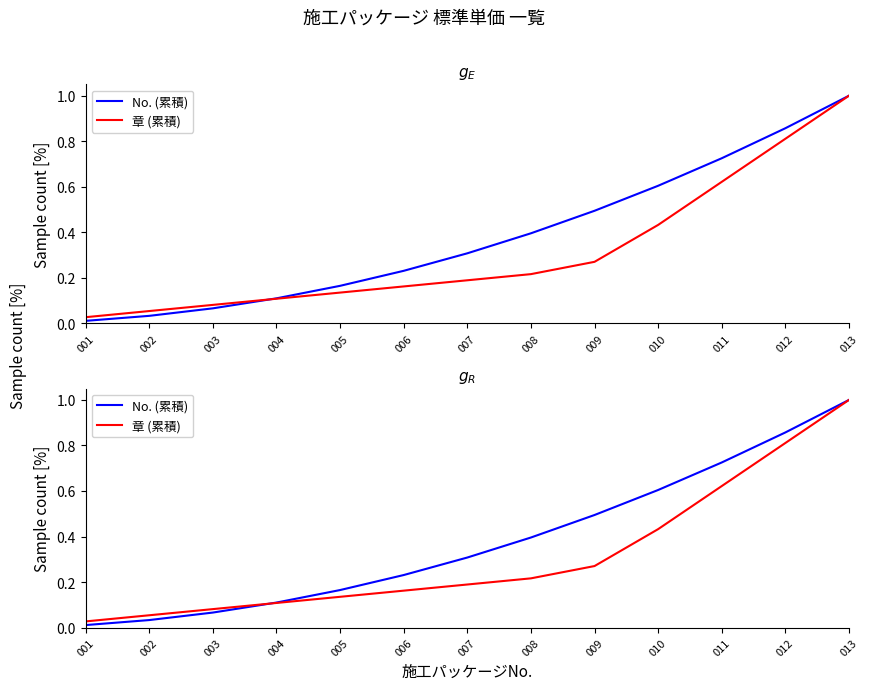

Between 002 and 012, which series saw the biggest shift?

No. (累積)